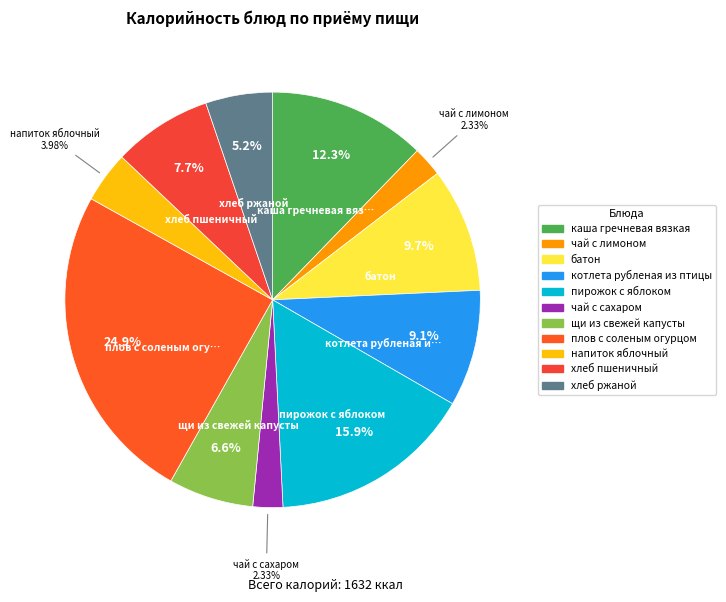

What portion of the pie excludes плов с соленым огурцом?

75.1%